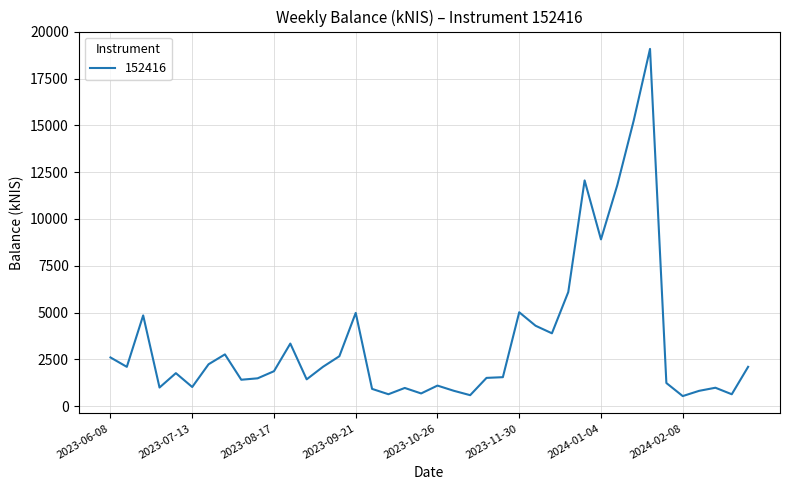

What is the greatest value displayed?

19084.2